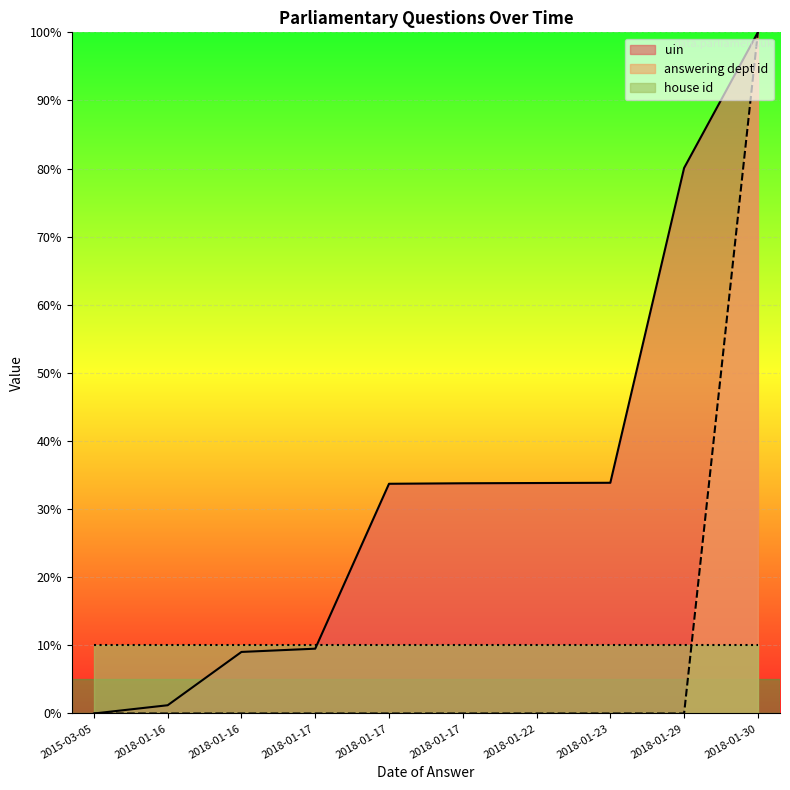

Which series has the widest spread of values?

uin